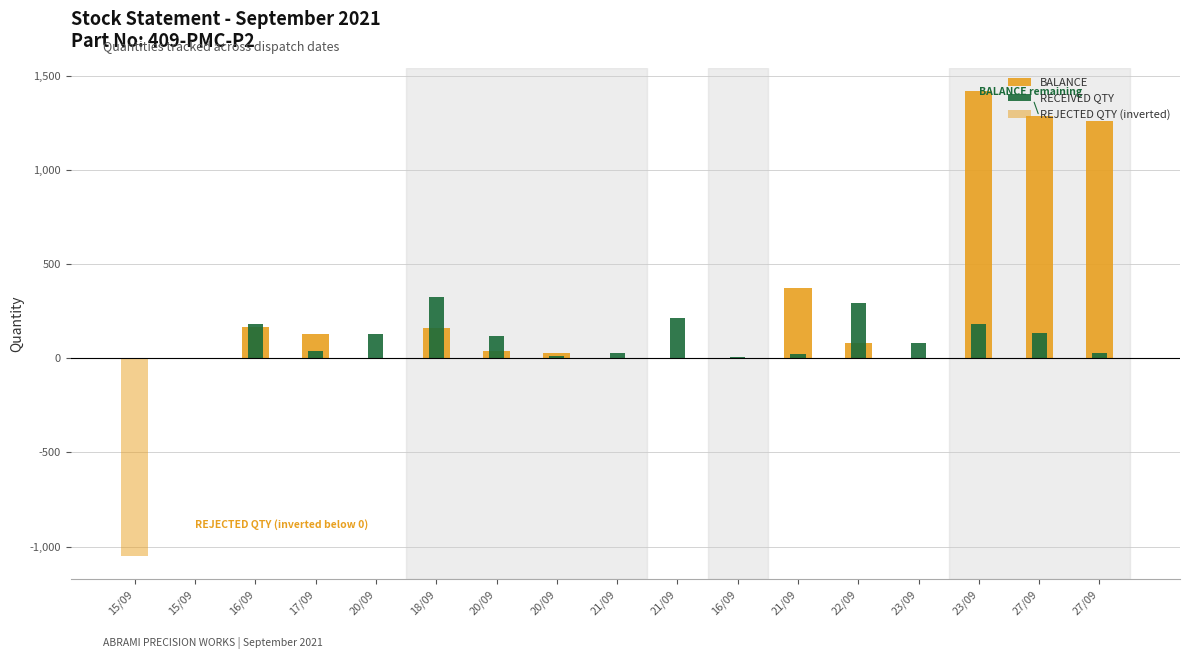

What is the spread (max minus min) of values at 21/09?

29